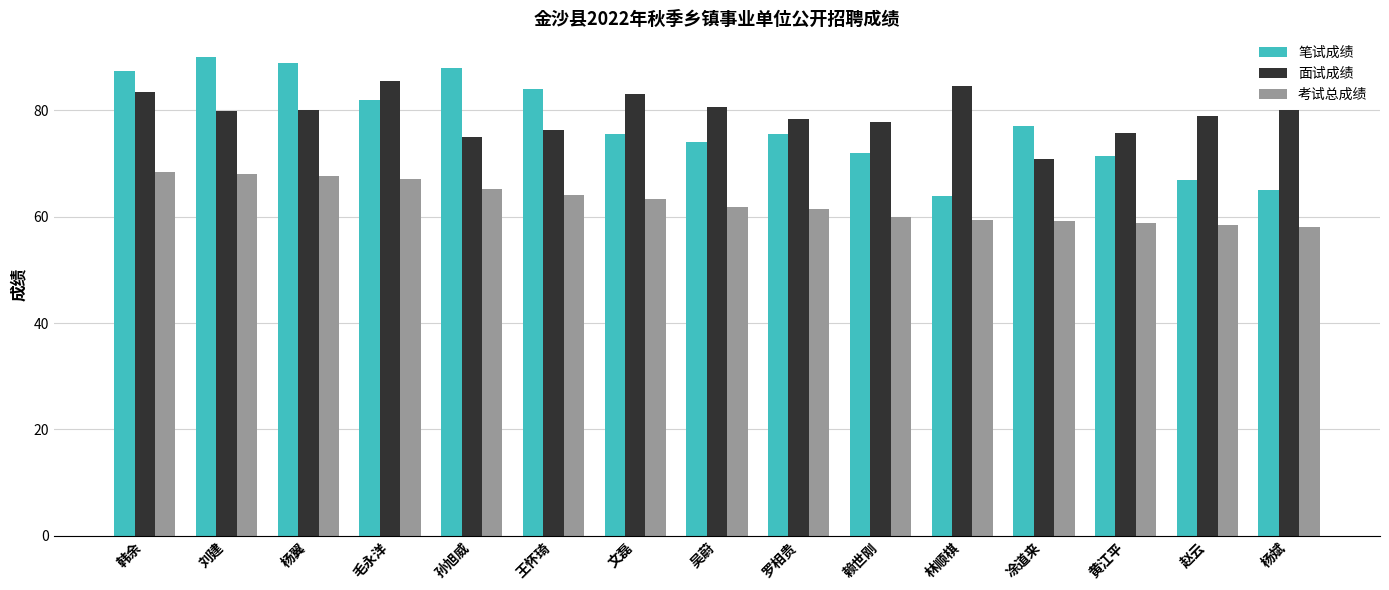

At how many categories does at least one series exceed 86?

4